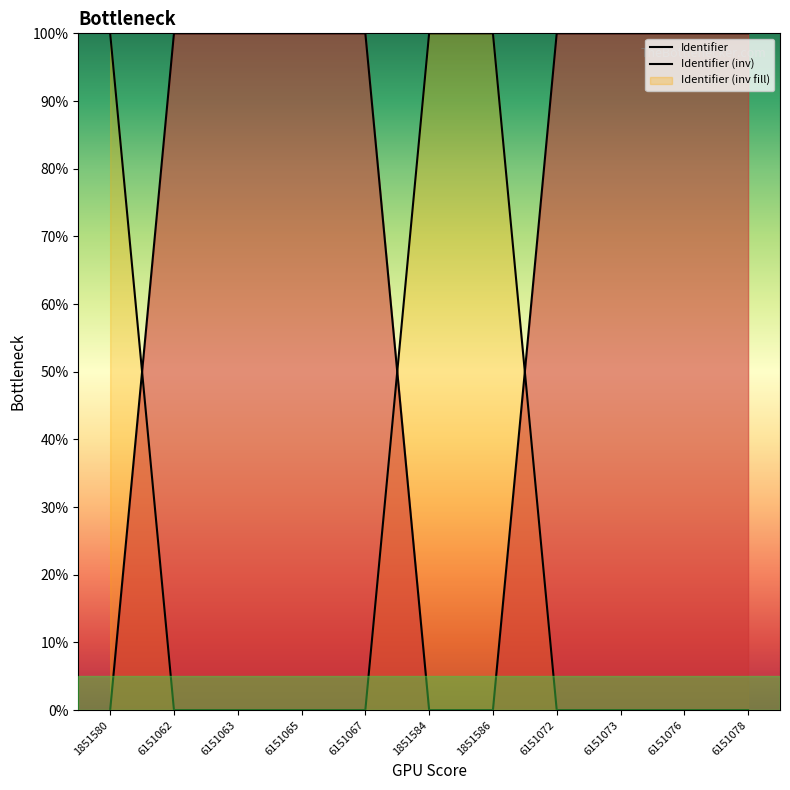

List the series in order of their peak value, highest first.

Identifier, Identifier (inv)